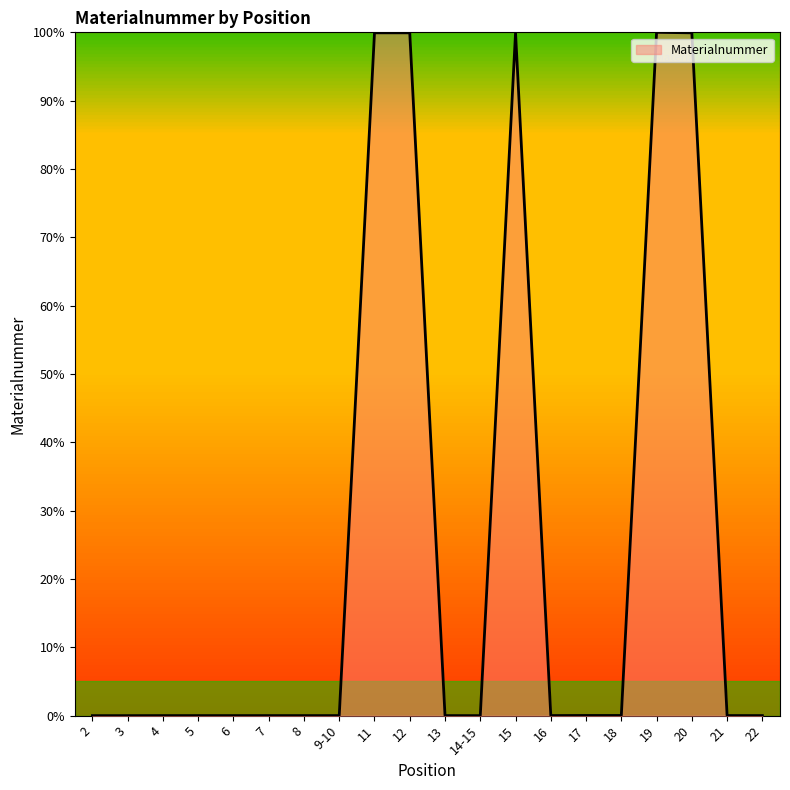

Does the chart have visible grid lines?

No